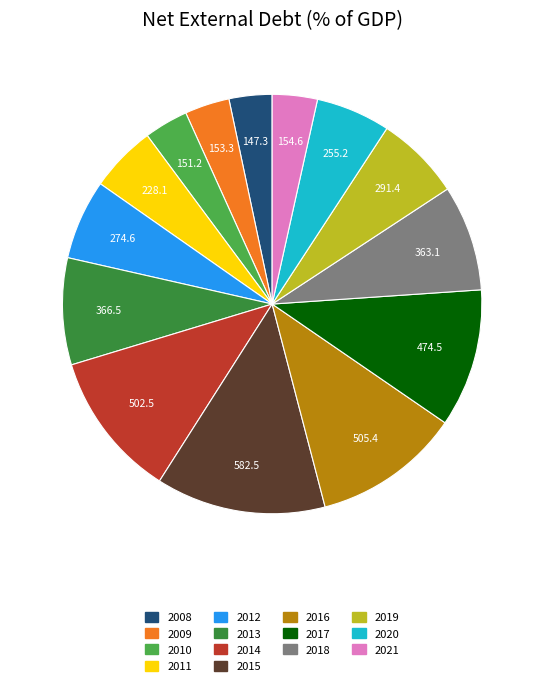

How many segments does this pie chart have?

14